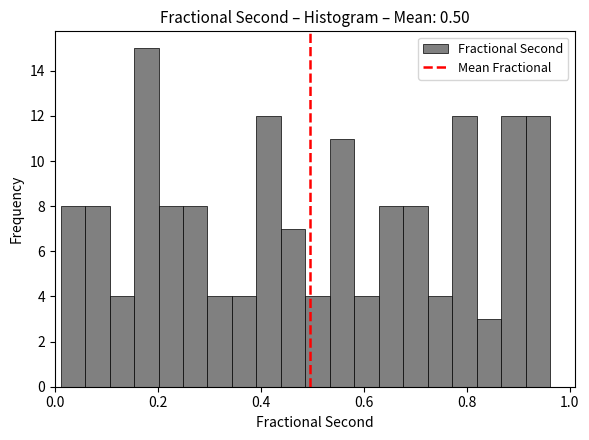

Around what value on the x-axis is the tallest bar? Give the approximate position of its centre, as read against the axis.

0.18